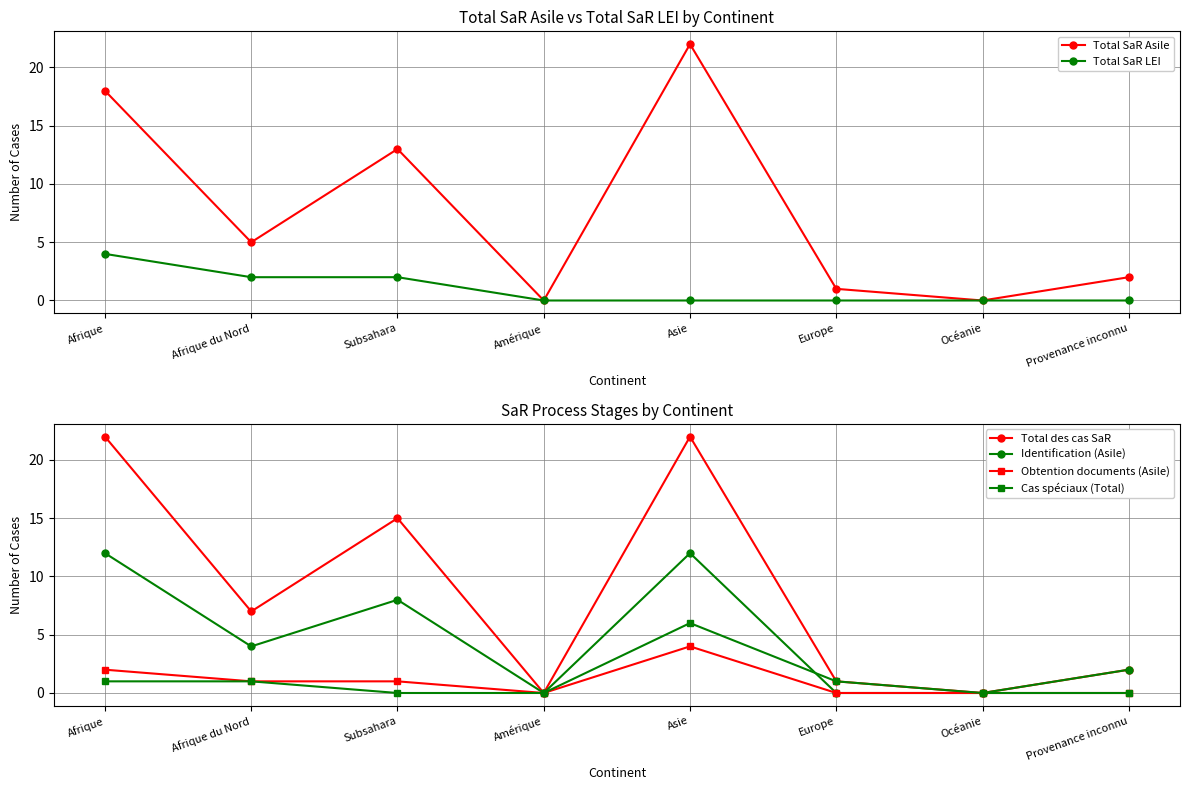

List the labels in order of Total SaR LEI value, smallest first.

Amérique, Asie, Europe, Océanie, Provenance inconnu, Afrique du Nord, Subsahara, Afrique